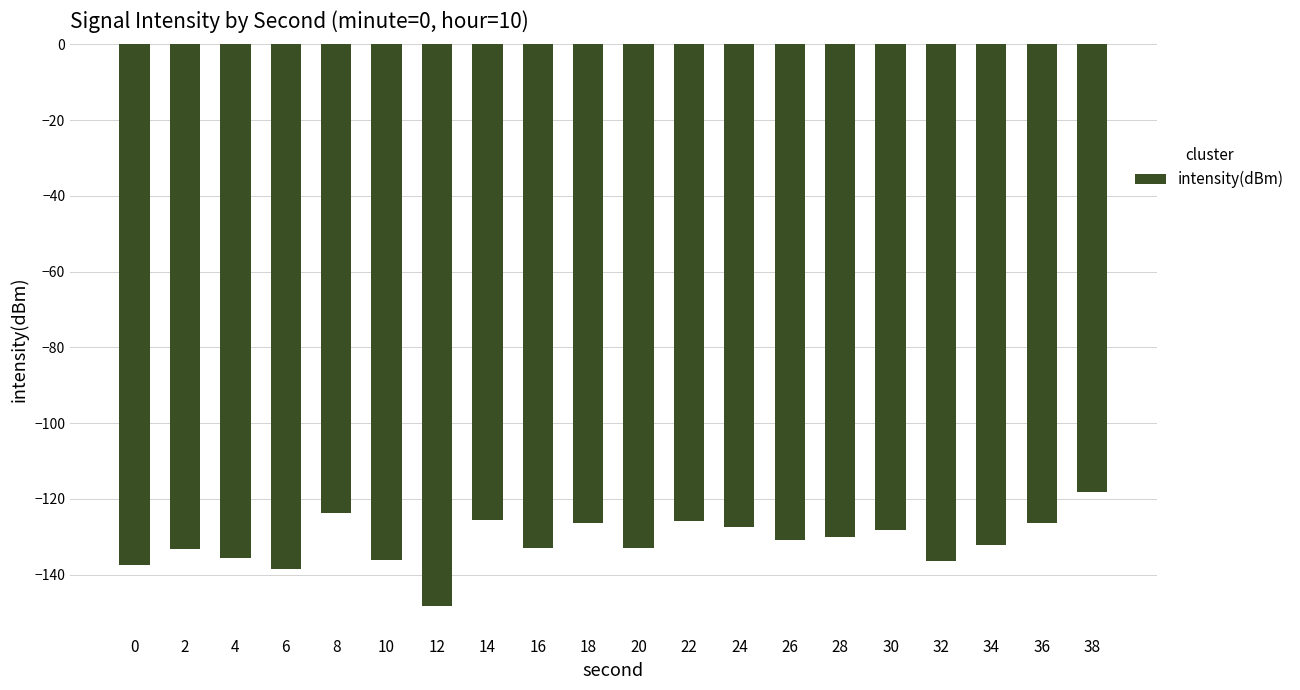

What is the approximate value at 38?

-118.2